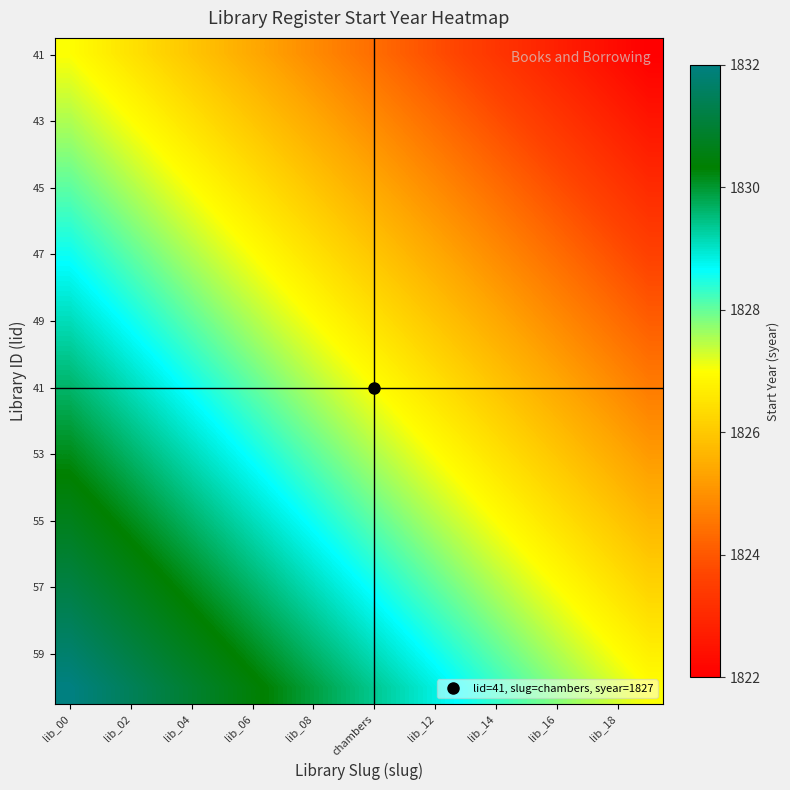

At which category does the chart reach its peak across all series?

lib_00